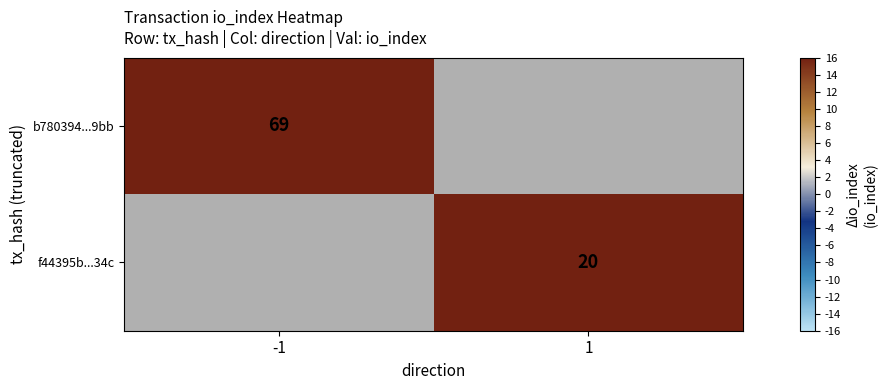

Is the value of b780394...9bb at -1 greater than the value of f44395b...34c at 1?

Yes